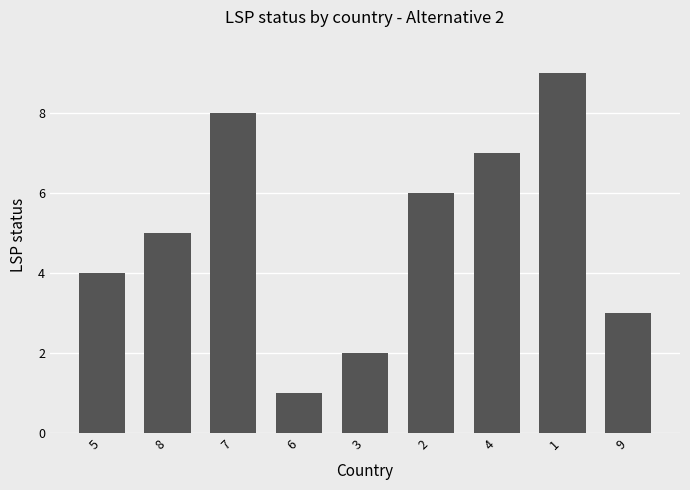

Rank the categories by value from highest to lowest.

1, 7, 4, 2, 8, 5, 9, 3, 6